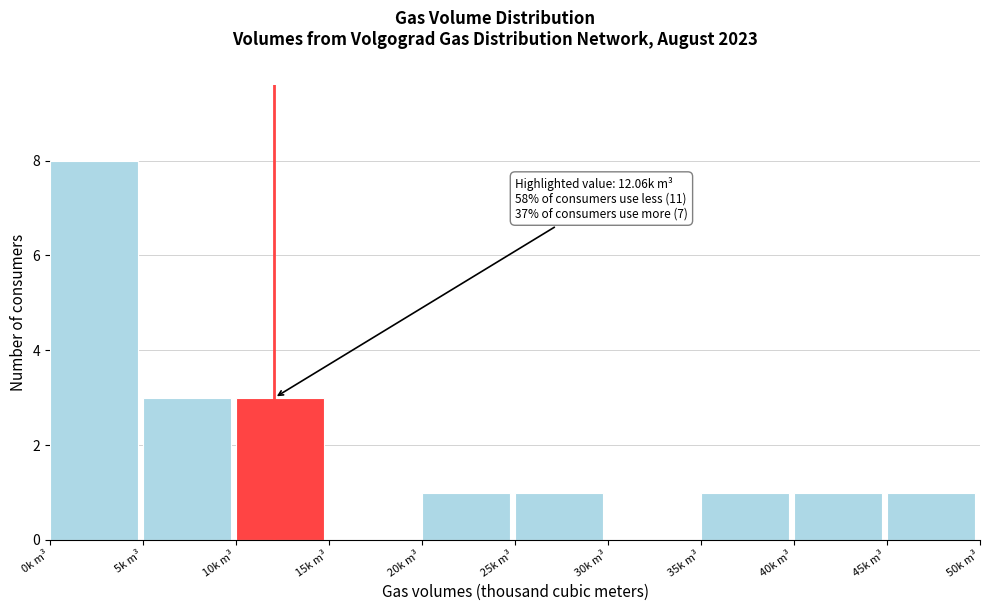

Which range on the x-axis has the tallest bar?

0 to 5